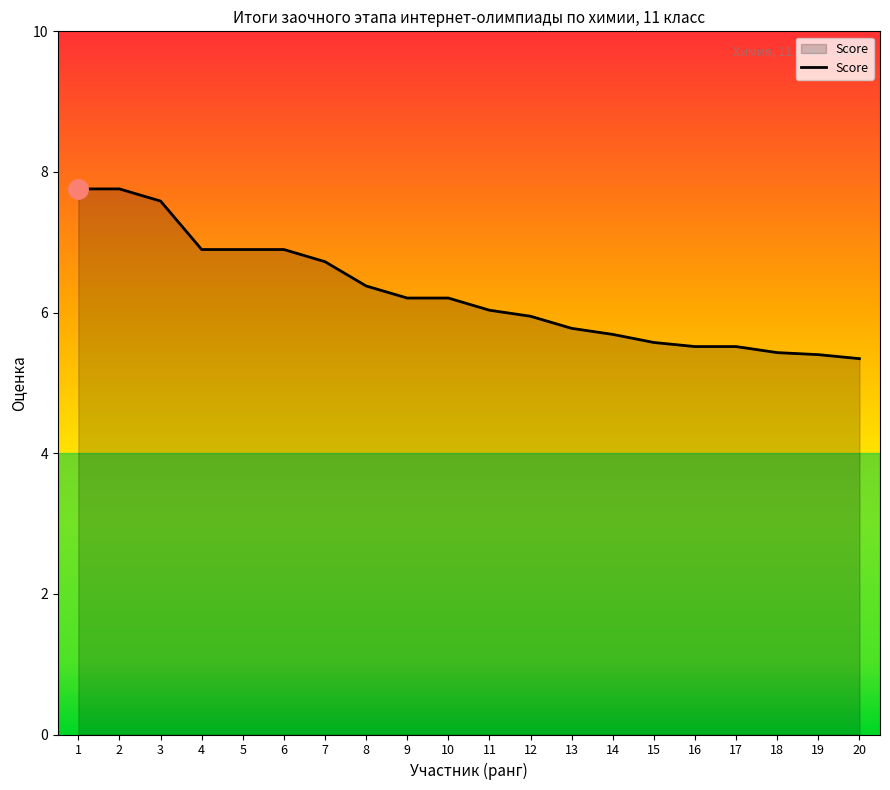

Does the chart have visible grid lines?

No